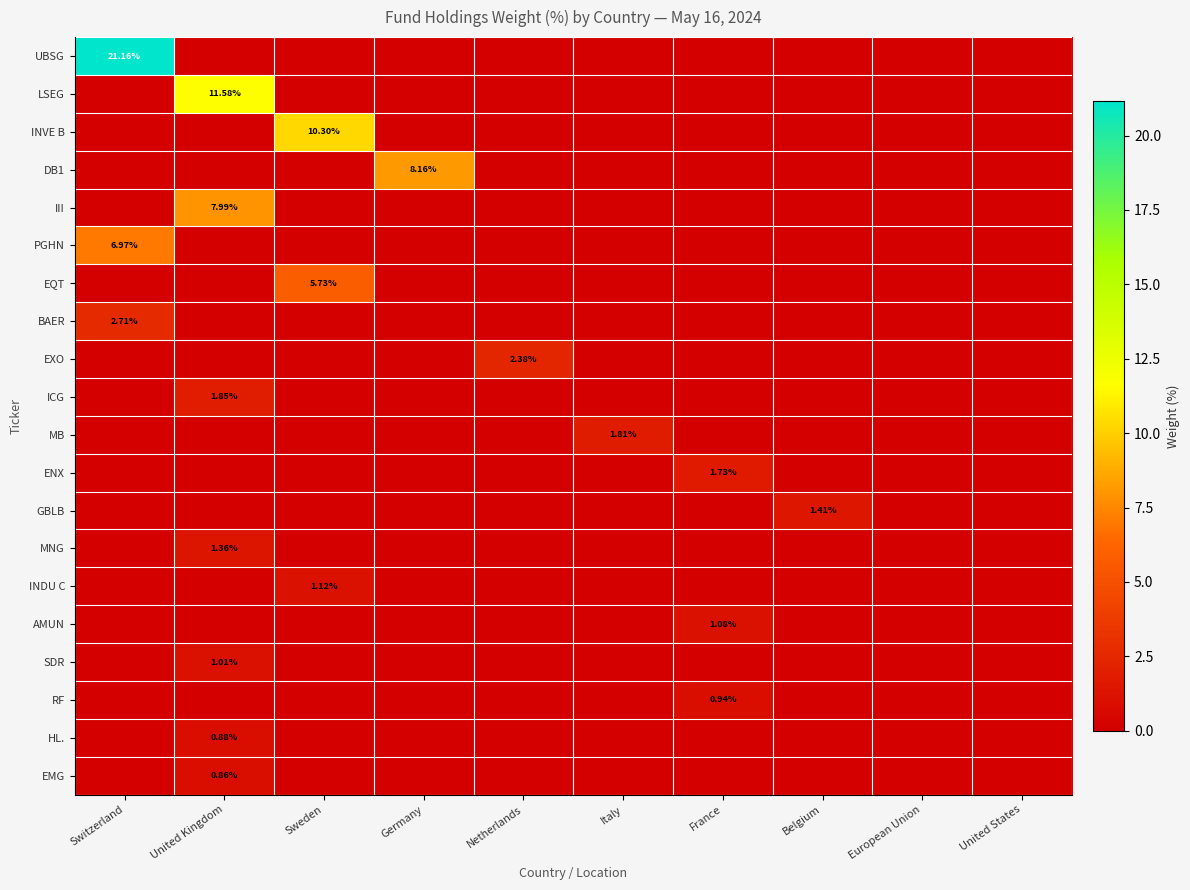

List the labels in order of MB value, largest first.

Italy, Switzerland, United Kingdom, Sweden, Germany, Netherlands, France, Belgium, European Union, United States